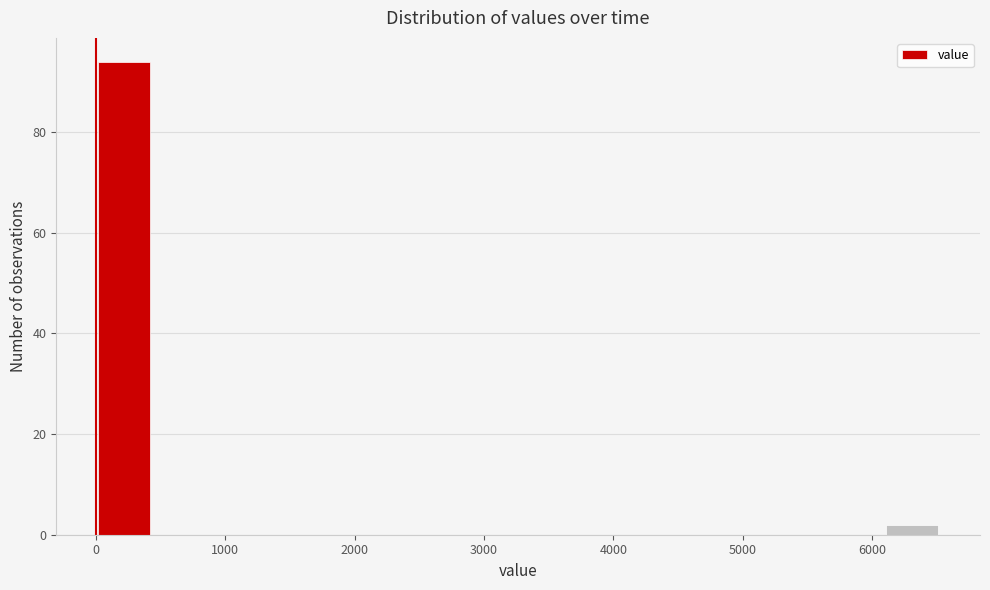

Reading left to right, transcribe this chart: for each bar, give the range it covers on the x-axis and its height. Neither the bar edges nor the heights are printed on the chart, so give them approximately, as read against the axes.

0 to 400: 94
400 to 900: 0
900 to 1300: 0
1300 to 1700: 0
1700 to 2200: 0
2200 to 2600: 0
2600 to 3000: 0
3000 to 3500: 0
3500 to 3900: 0
3900 to 4400: 0
4400 to 4800: 0
4800 to 5200: 0
5200 to 5700: 0
5700 to 6100: 0
6100 to 6500: 2